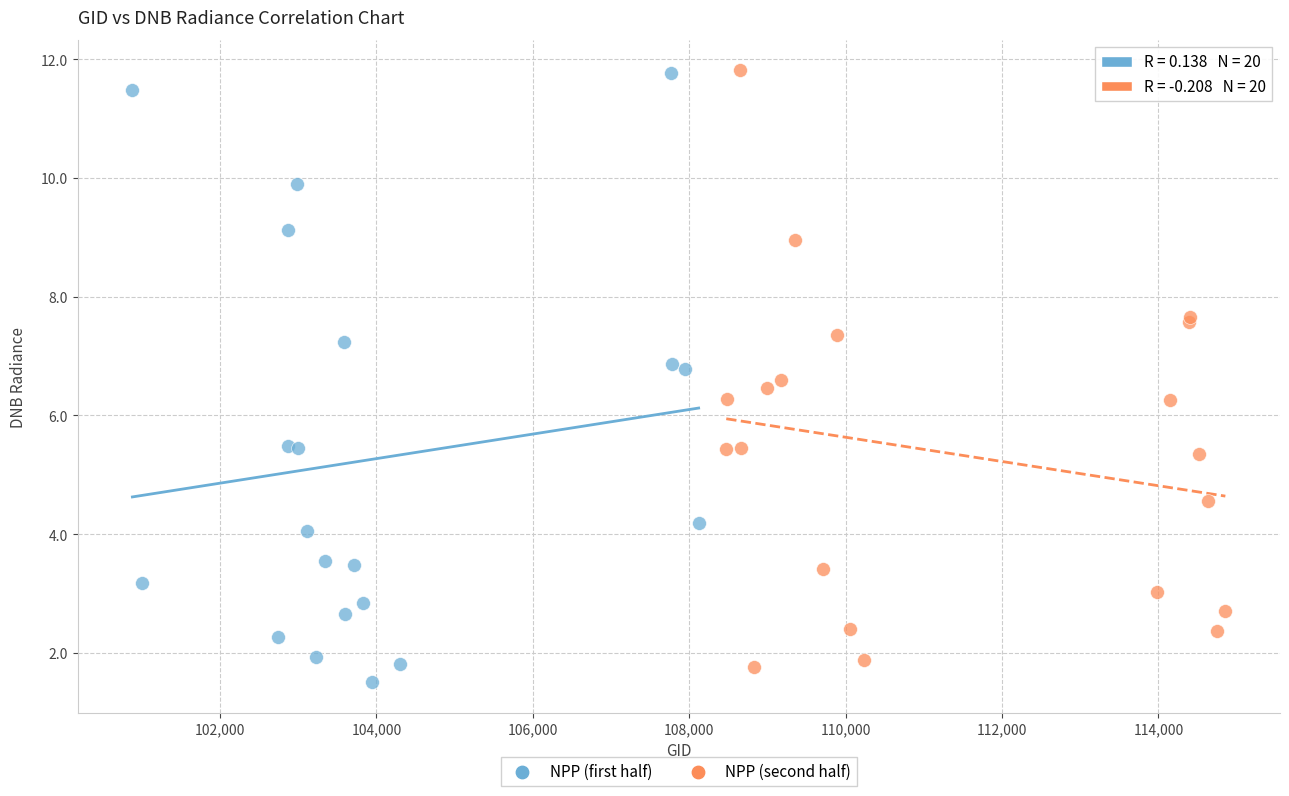

Which series has the widest spread of Y values?

NPP (first half)